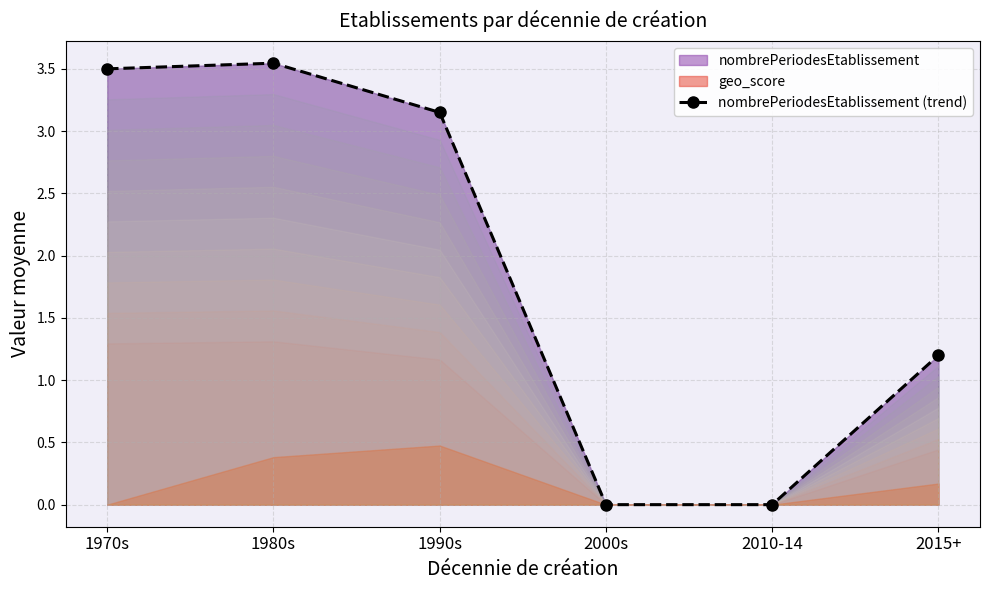

Which has a higher value, 2015+ or 2010-14?

2015+